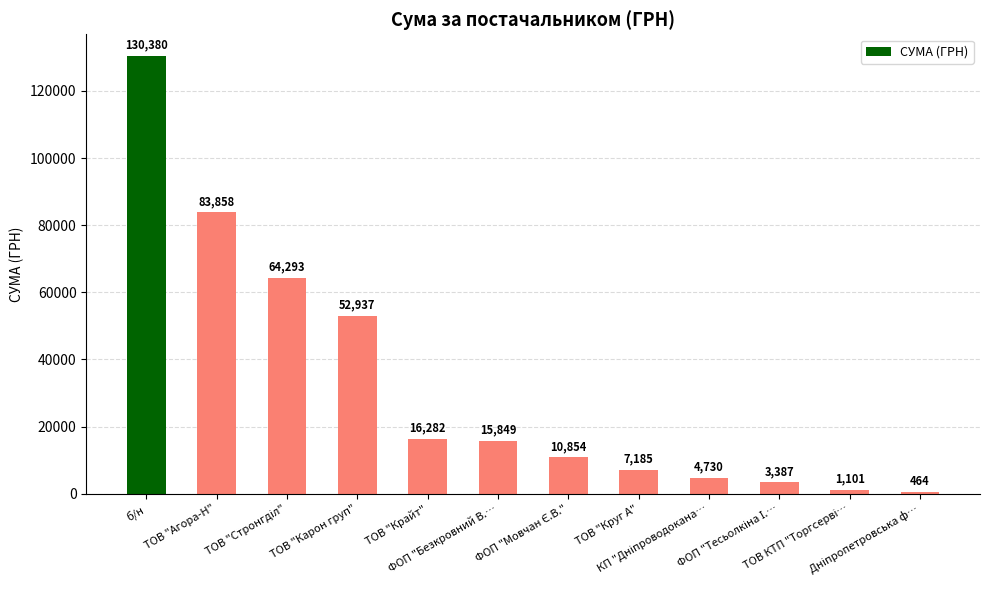

What is the difference between the second highest and minimum values?

83394.0